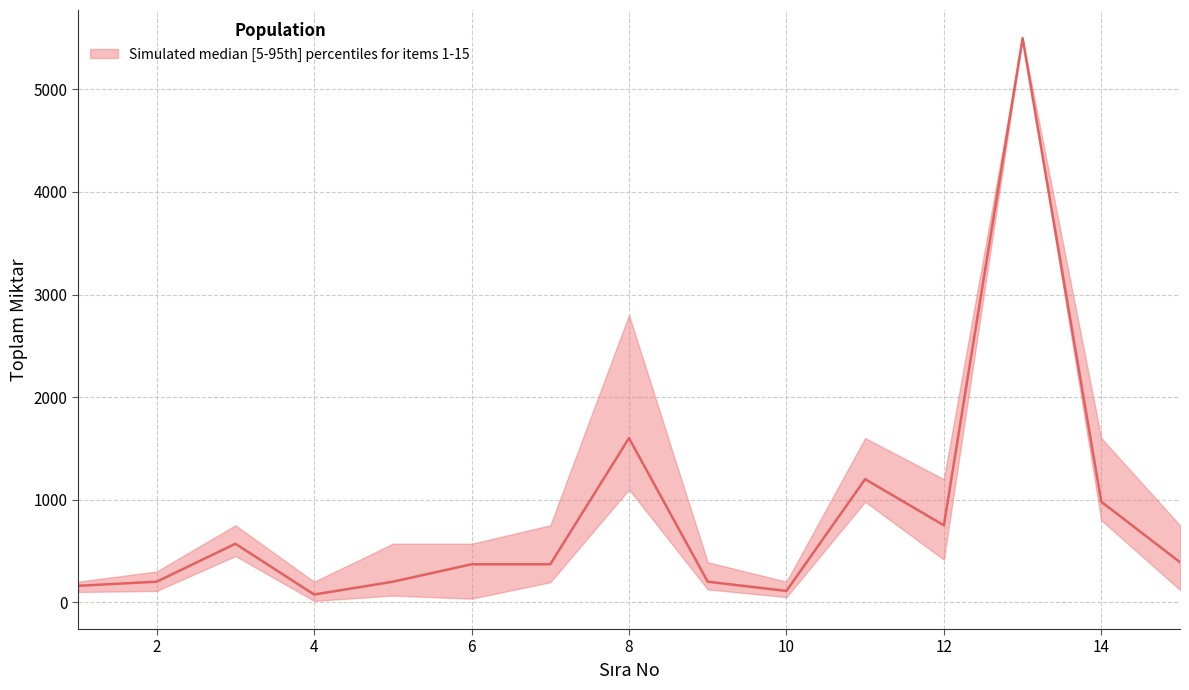

What is the spread (max minus min) of values at 2?

190